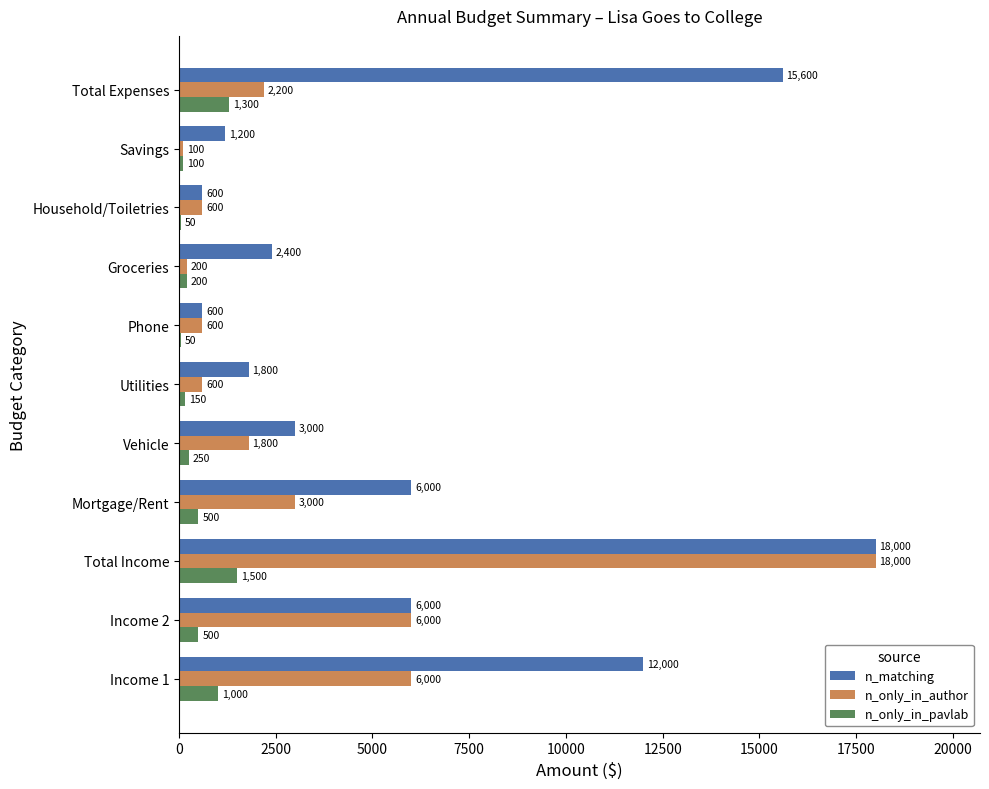

What is the sum of all n_only_in_author values?

39100